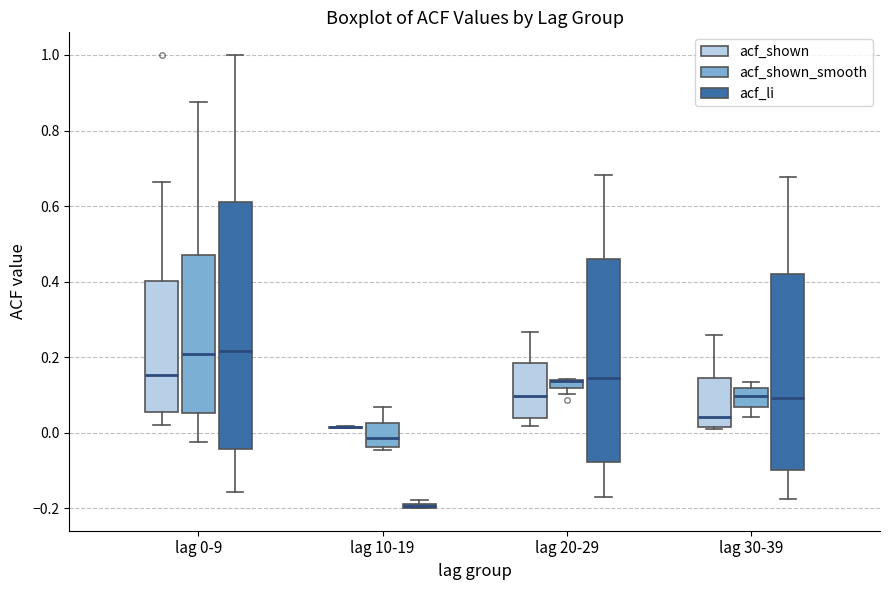

Where does the median line of the box for lag 30-39 (acf_shown) sit on the y-axis? The values are not printed on the chart, so give them approximately, as read against the axis.

0.04